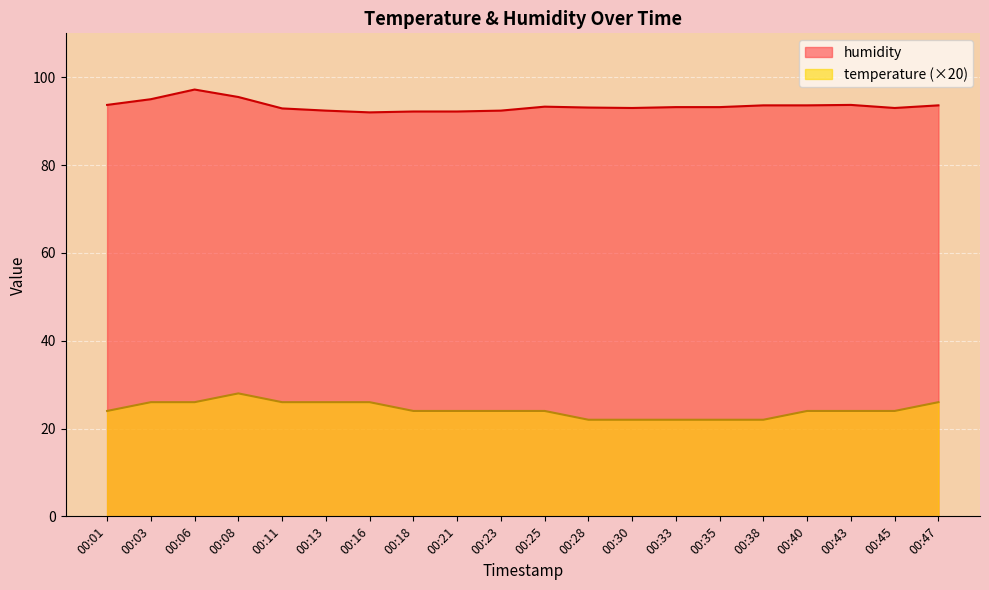

What is the value of the temperature point at the 17th from the left?

24.0